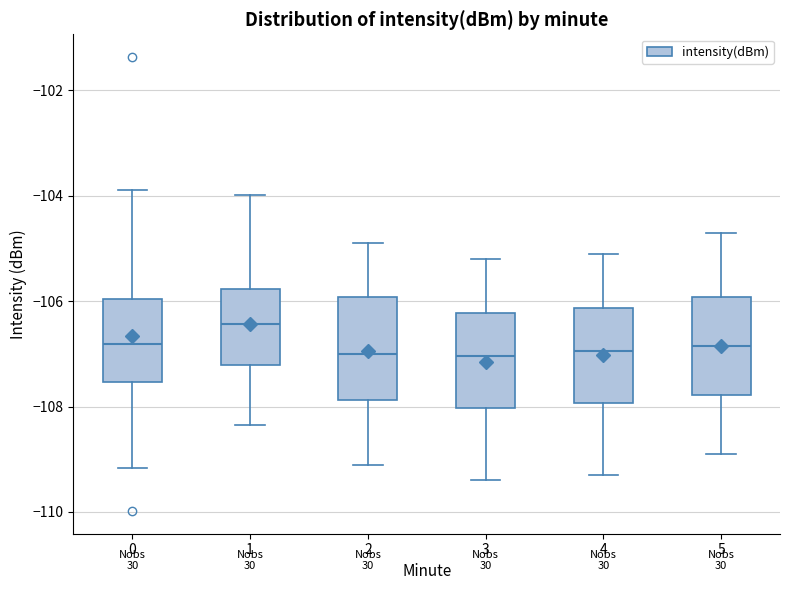

Reading left to right, transcribe this box plot: for each box, give where its median line is, the range the box spans, and where its two whiskers end, as read against the y-axis. The values are not printed on the chart, so give them approximately, as read against the axis.

0: median -106.8, box -107.6 to -106.0, whiskers -109.2 to -103.8
1: median -106.4, box -107.2 to -105.8, whiskers -108.4 to -104.0
2: median -107.0, box -107.8 to -106.0, whiskers -109.0 to -104.8
3: median -107.0, box -108.0 to -106.2, whiskers -109.4 to -105.2
4: median -107.0, box -108.0 to -106.2, whiskers -109.2 to -105.0
5: median -106.8, box -107.8 to -106.0, whiskers -108.8 to -104.6